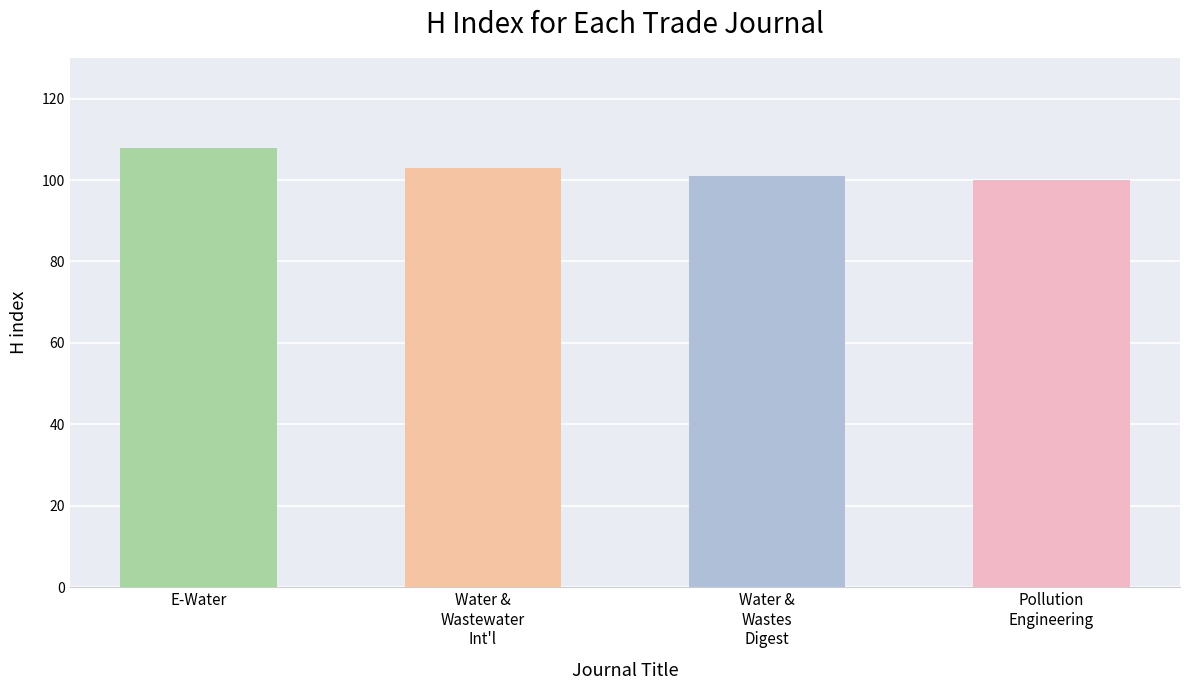

What is the sum of the values at Water &
Wastes
Digest and Water &
Wastewater
Int'l?

204